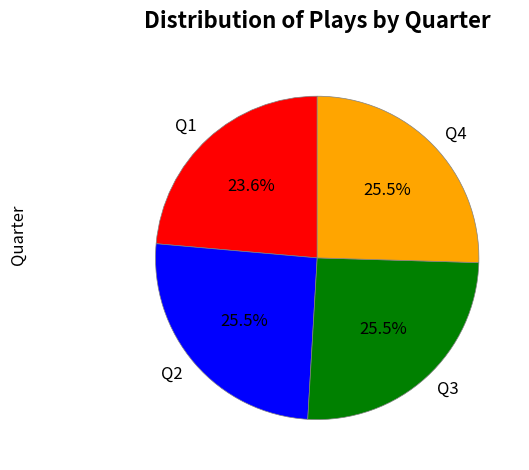

Which slice is the smallest?

Q1